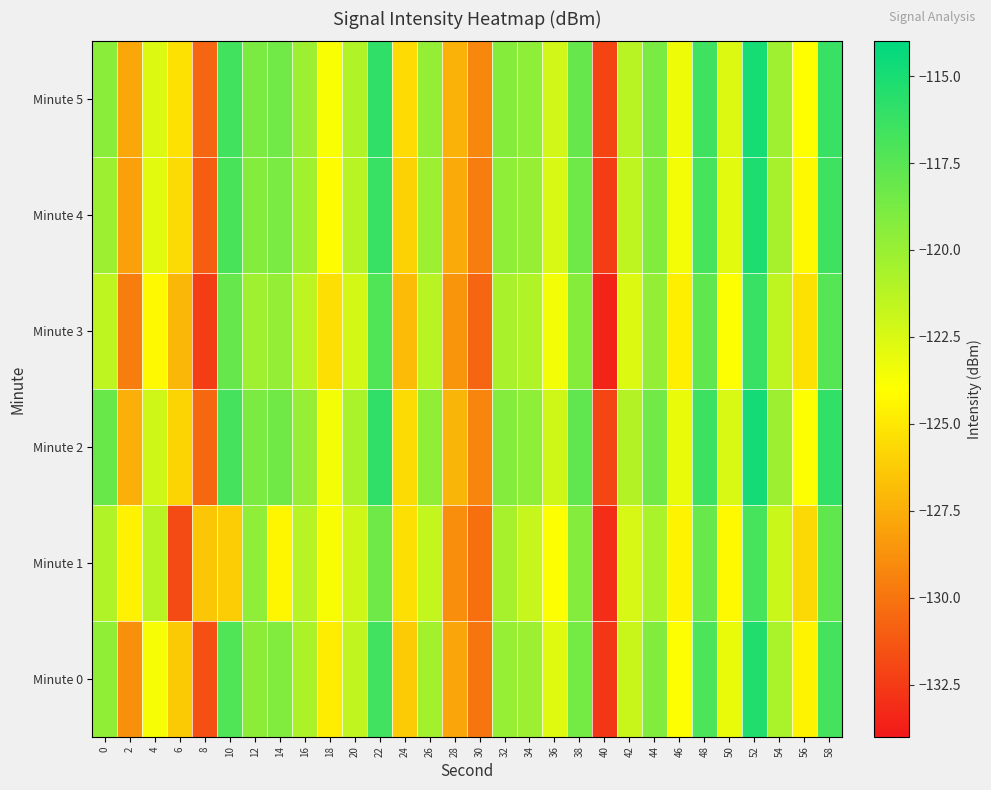

What is the smallest value displayed?

-133.5